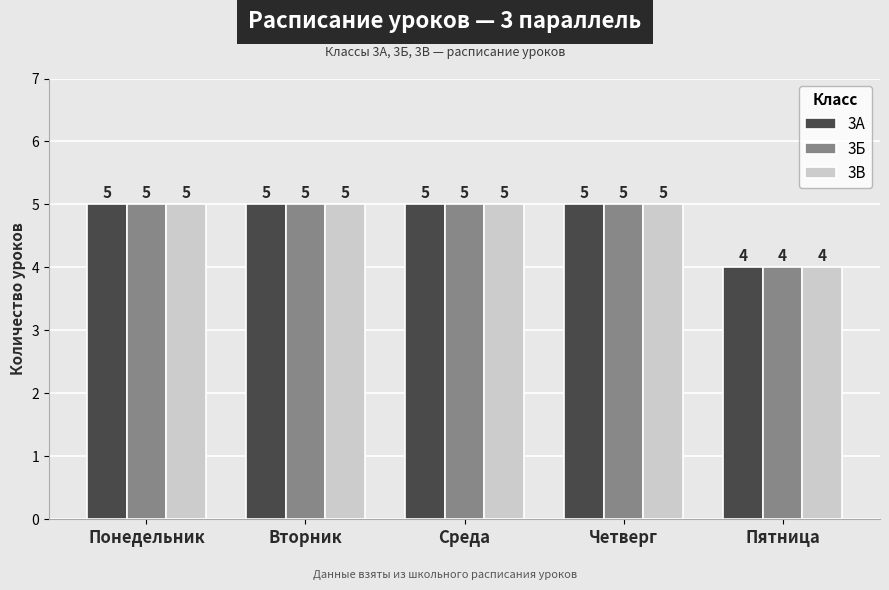

Reading left to right, transcribe all the data shown in this chart.

3А: 5	5	5	5	4
3Б: 5	5	5	5	4
3В: 5	5	5	5	4